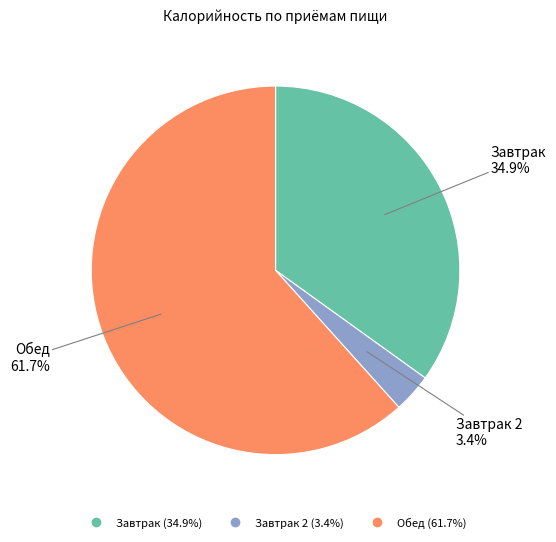

How many segments does this pie chart have?

3